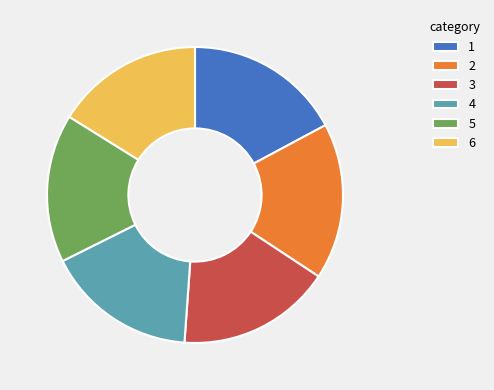

What is the ratio of the value at 1 to the value at 3?

1.0